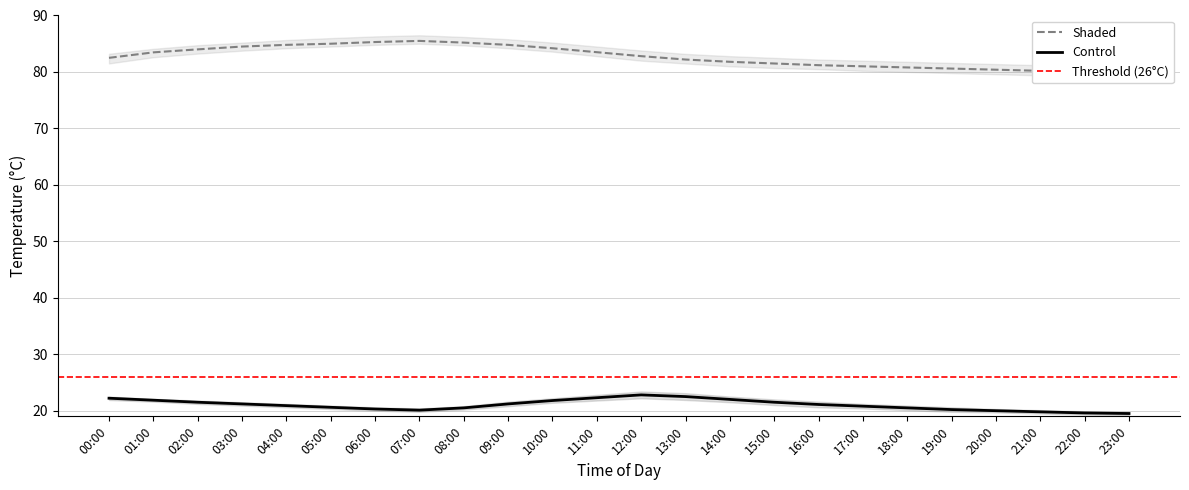

Which category has the lowest value across all series?

23:00